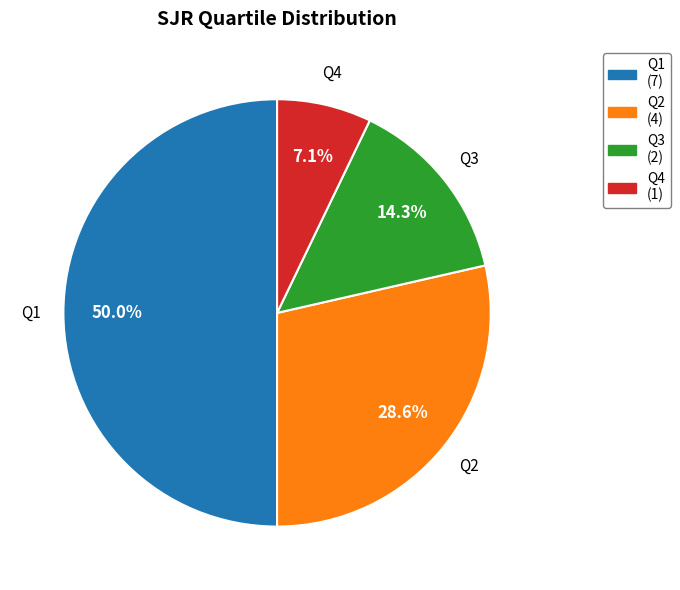

Is Q2 the majority of the pie?

No